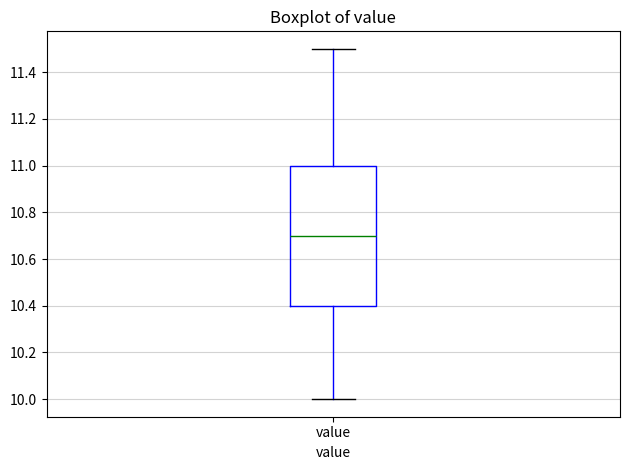

Read this box plot against the y-axis: the position of the median line, the range covered by the box, and the ends of both whiskers. The values are not printed on the chart, so give them approximately, as read against the axis.

median 10.7, box 10.4 to 11.0, whiskers 10.0 to 11.5